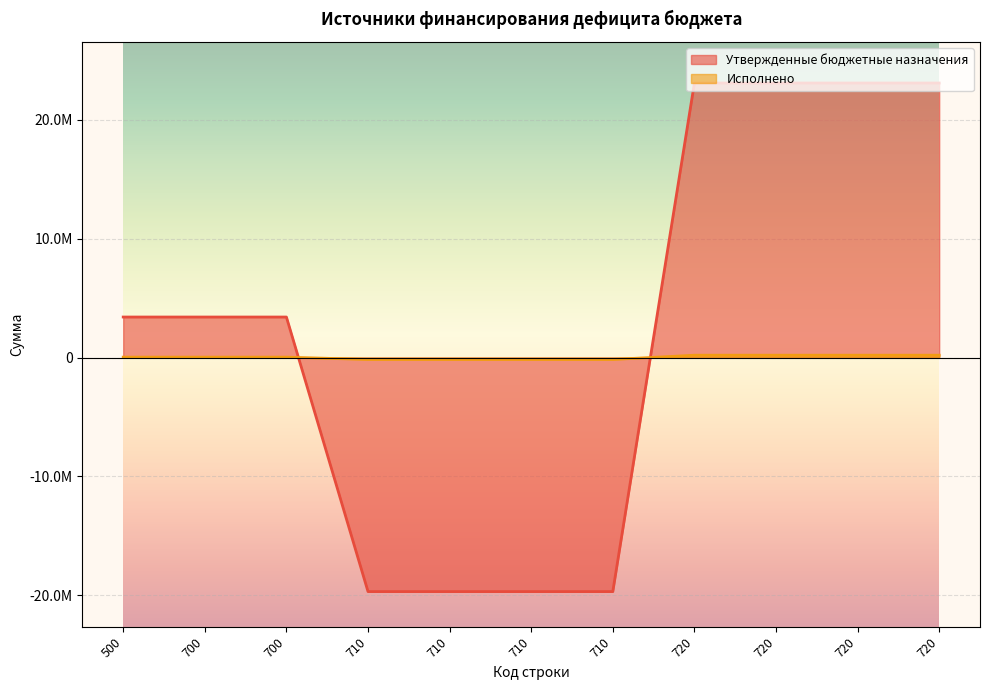

Where is Исполнено nearest to the value 17541?

500